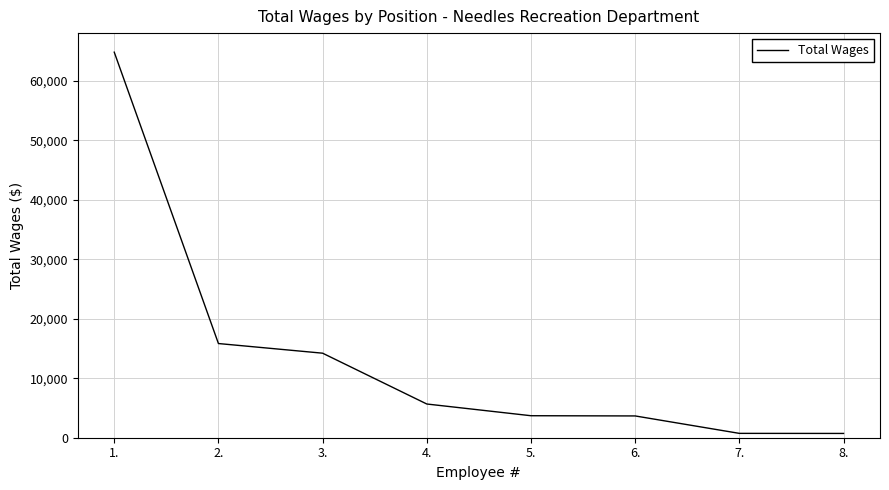

What is the change in value from 3. to 4.?

-8546